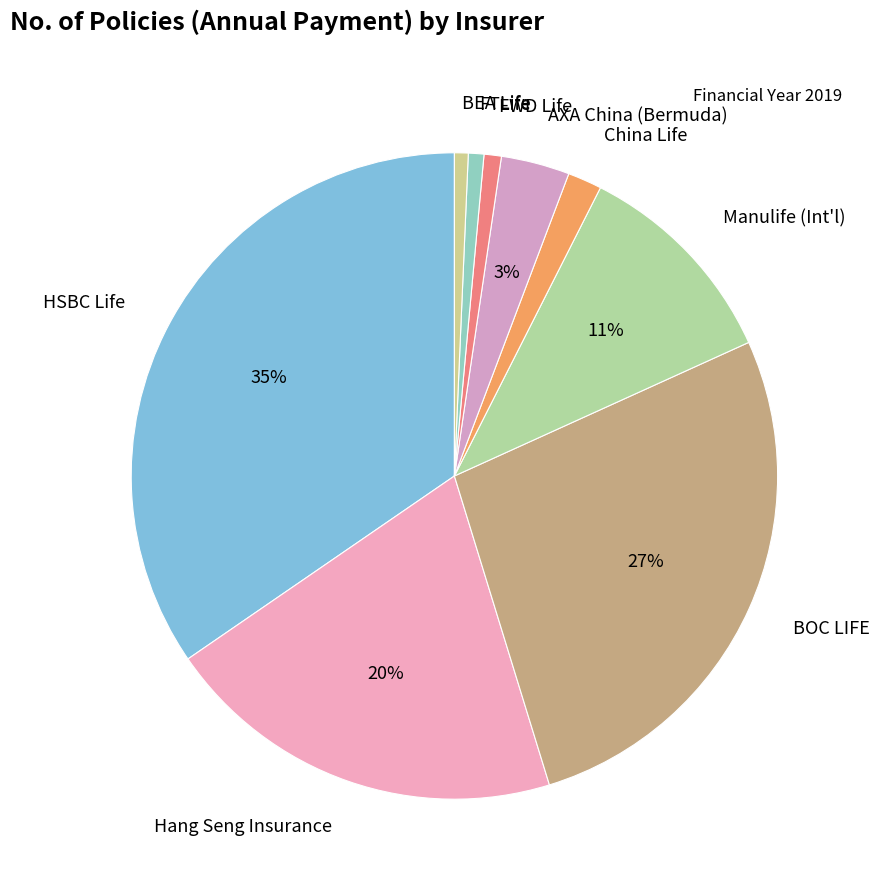

Rank the categories by value from highest to lowest.

HSBC Life, BOC LIFE, Hang Seng Insurance, Manulife (Int'l), AXA China (Bermuda), China Life, FWD Life, FTLife, BEA Life